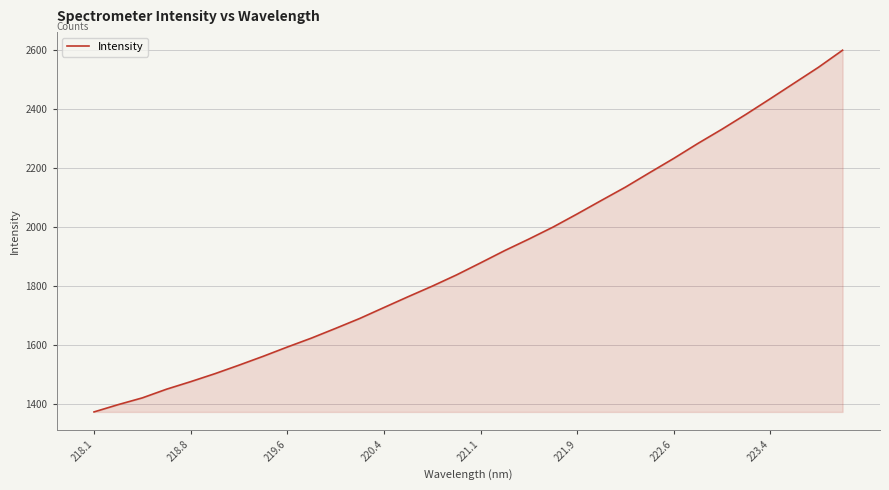

Count the number of categories in the chart.

32